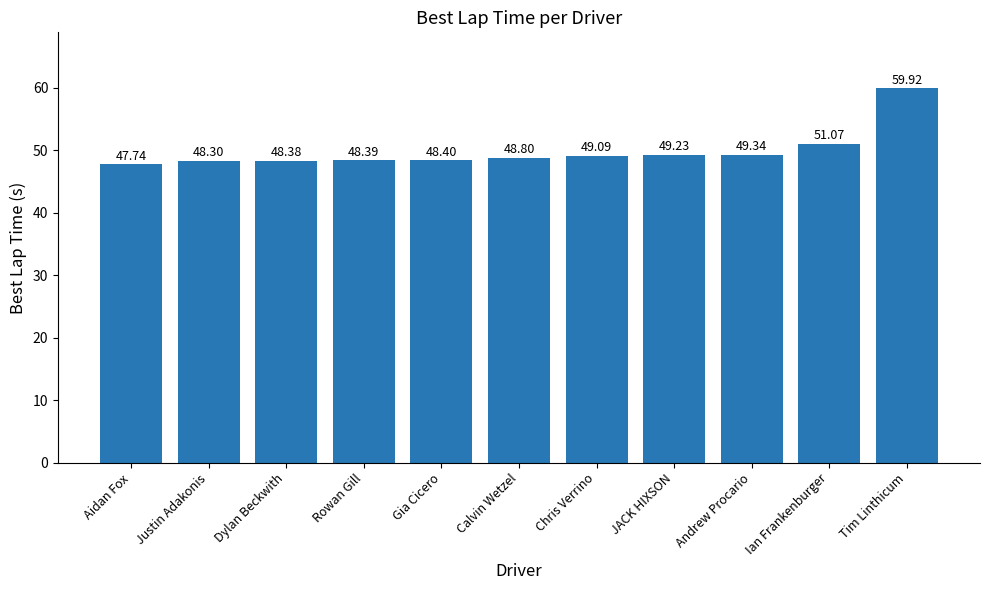

How many bars are there in total?

11